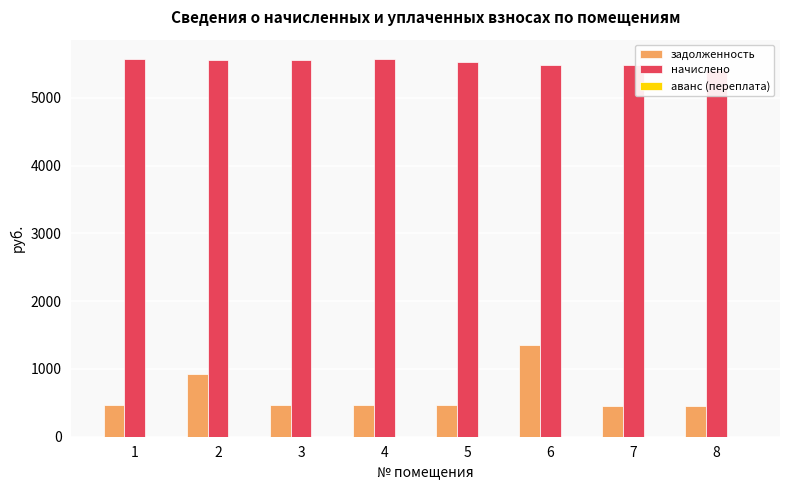

How many distinct data groups are displayed?

3